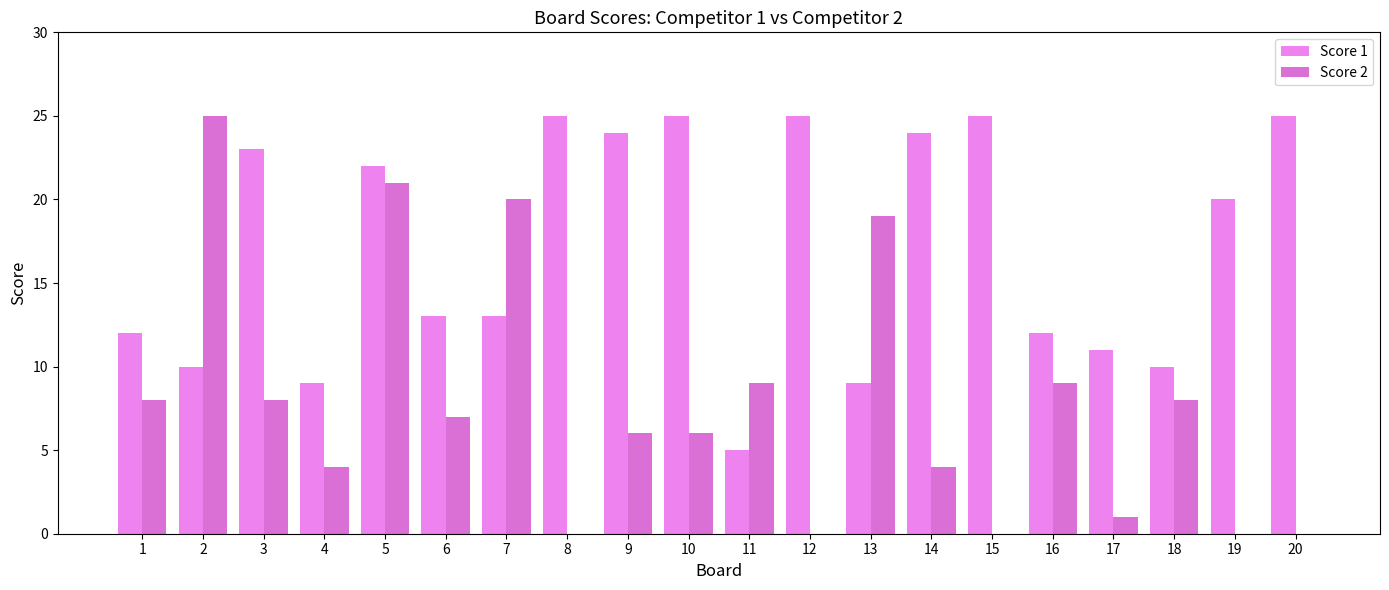

Which series changed the most between 2 and 10?

Score 2